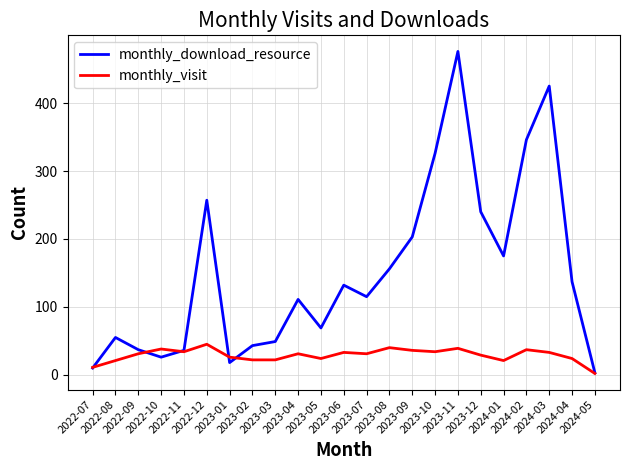

How many lines are shown in the chart?

2